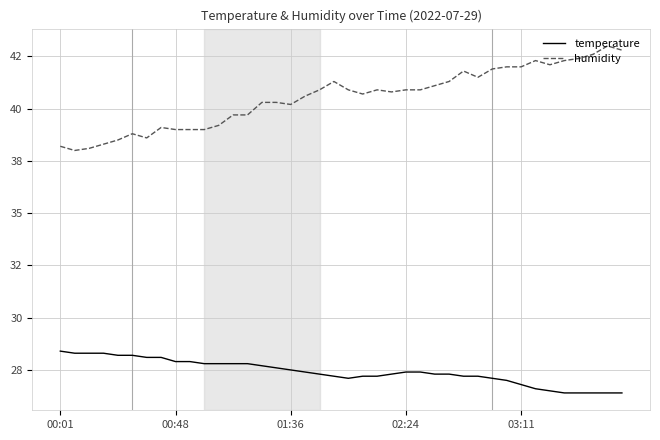

Which series has the largest total across all categories?

humidity